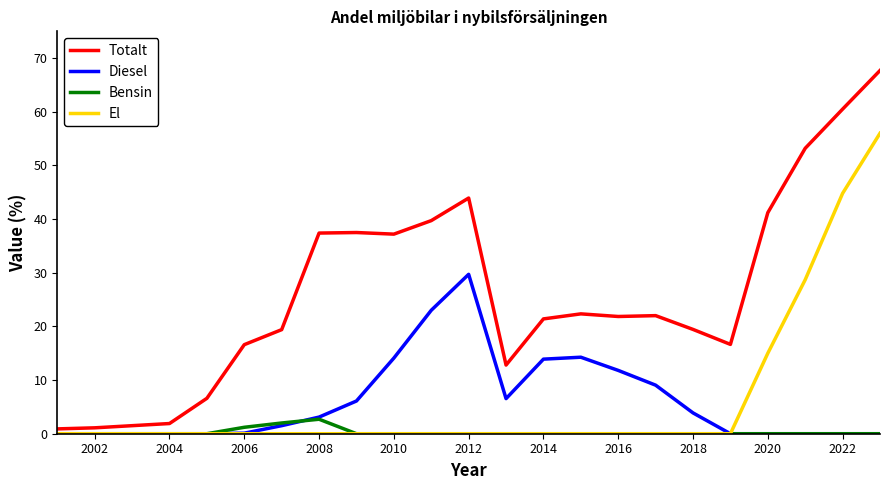

True or false: Totalt and El intersect in this chart.

False